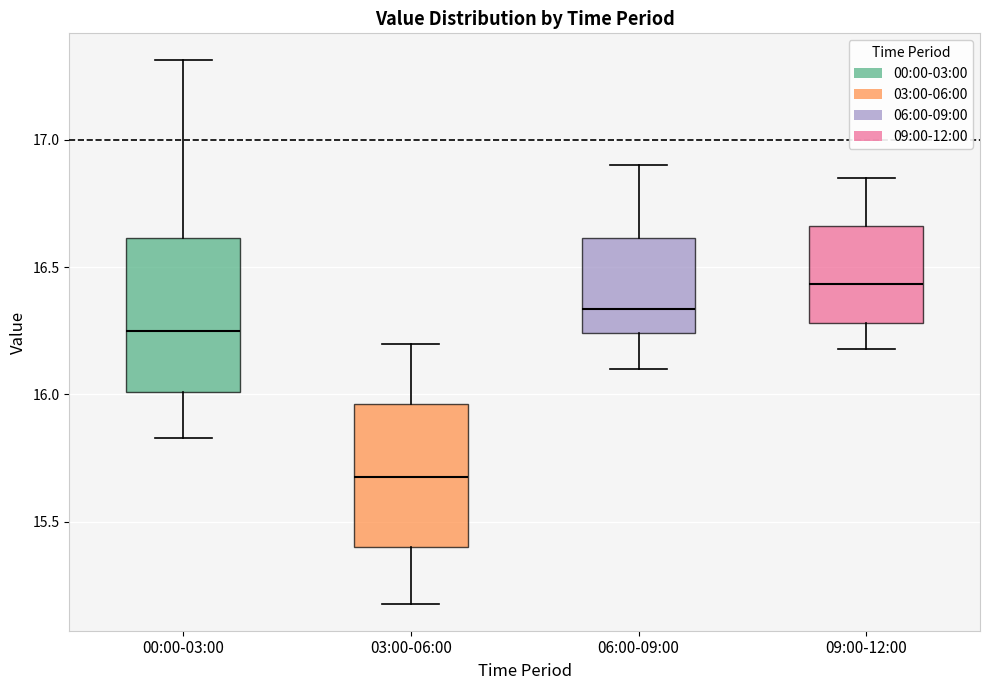

Where is the lower edge of the box for 09:00-12:00 on the y-axis? The values are not printed on the chart, so give them approximately, as read against the axis.

16.30